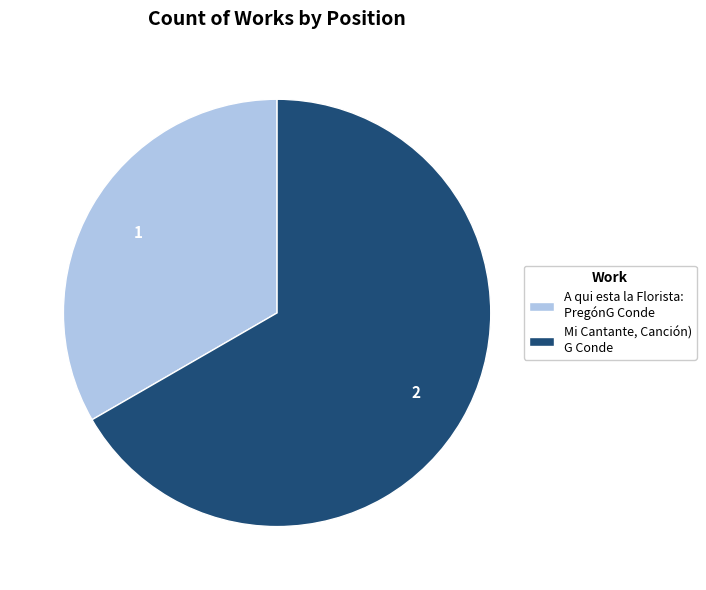

Is it true that Mi Cantante, Canción) G Conde is 67% of the pie?

True